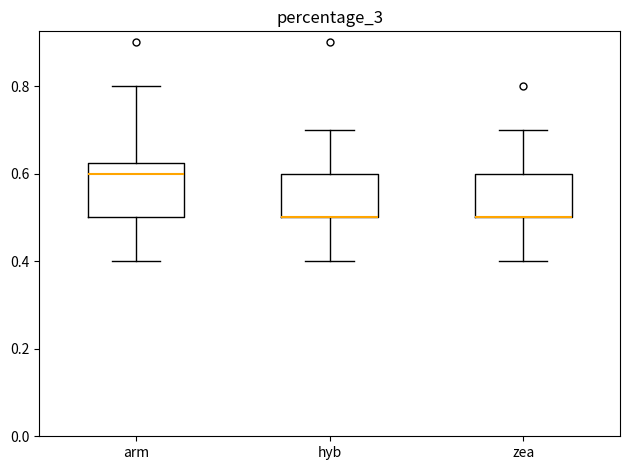

Reading left to right, transcribe this box plot: for each box, give where its median line is, the range the box spans, and where its two whiskers end, as read against the y-axis. The values are not printed on the chart, so give them approximately, as read against the axis.

arm: median 0.60, box 0.50 to 0.62, whiskers 0.40 to 0.80
hyb: median 0.50 (drawn on the box's lower edge), box 0.50 to 0.60, whiskers 0.40 to 0.70
zea: median 0.50 (drawn on the box's lower edge), box 0.50 to 0.60, whiskers 0.40 to 0.70